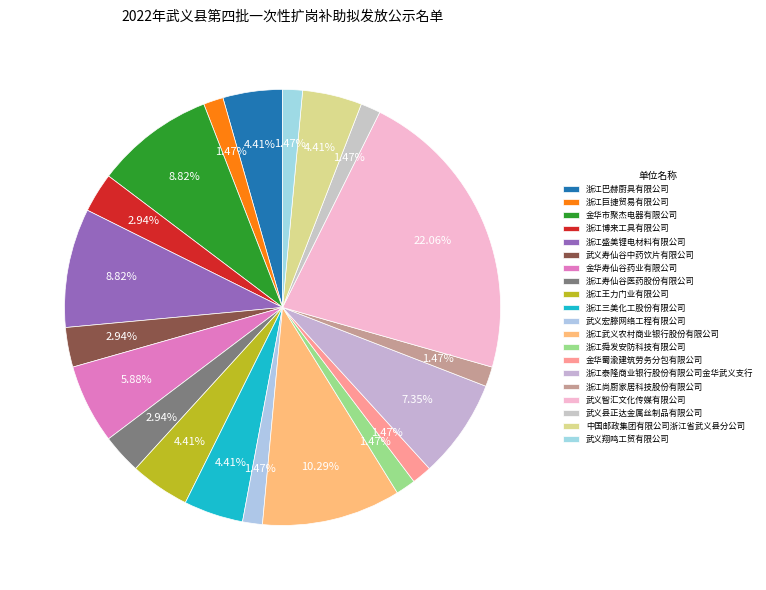

Rank the categories by value from highest to lowest.

武义智汇文化传媒有限公司, 浙江武义农村商业银行股份有限公司, 金华市聚杰电器有限公司, 浙江盛美锂电材料有限公司, 浙江泰隆商业银行股份有限公司金华武义支行, 金华寿仙谷药业有限公司, 浙江巴赫厨具有限公司, 浙江王力门业有限公司, 浙江三美化工股份有限公司, 中国邮政集团有限公司浙江省武义县分公司, 浙江博来工具有限公司, 武义寿仙谷中药饮片有限公司, 浙江寿仙谷医药股份有限公司, 浙江巨捷贸易有限公司, 武义宏滕网络工程有限公司, 浙江舜发安防科技有限公司, 金华蜀渝建筑劳务分包有限公司, 浙江尚厨家居科技股份有限公司, 武义县正达金属丝制品有限公司, 武义翔鸣工贸有限公司